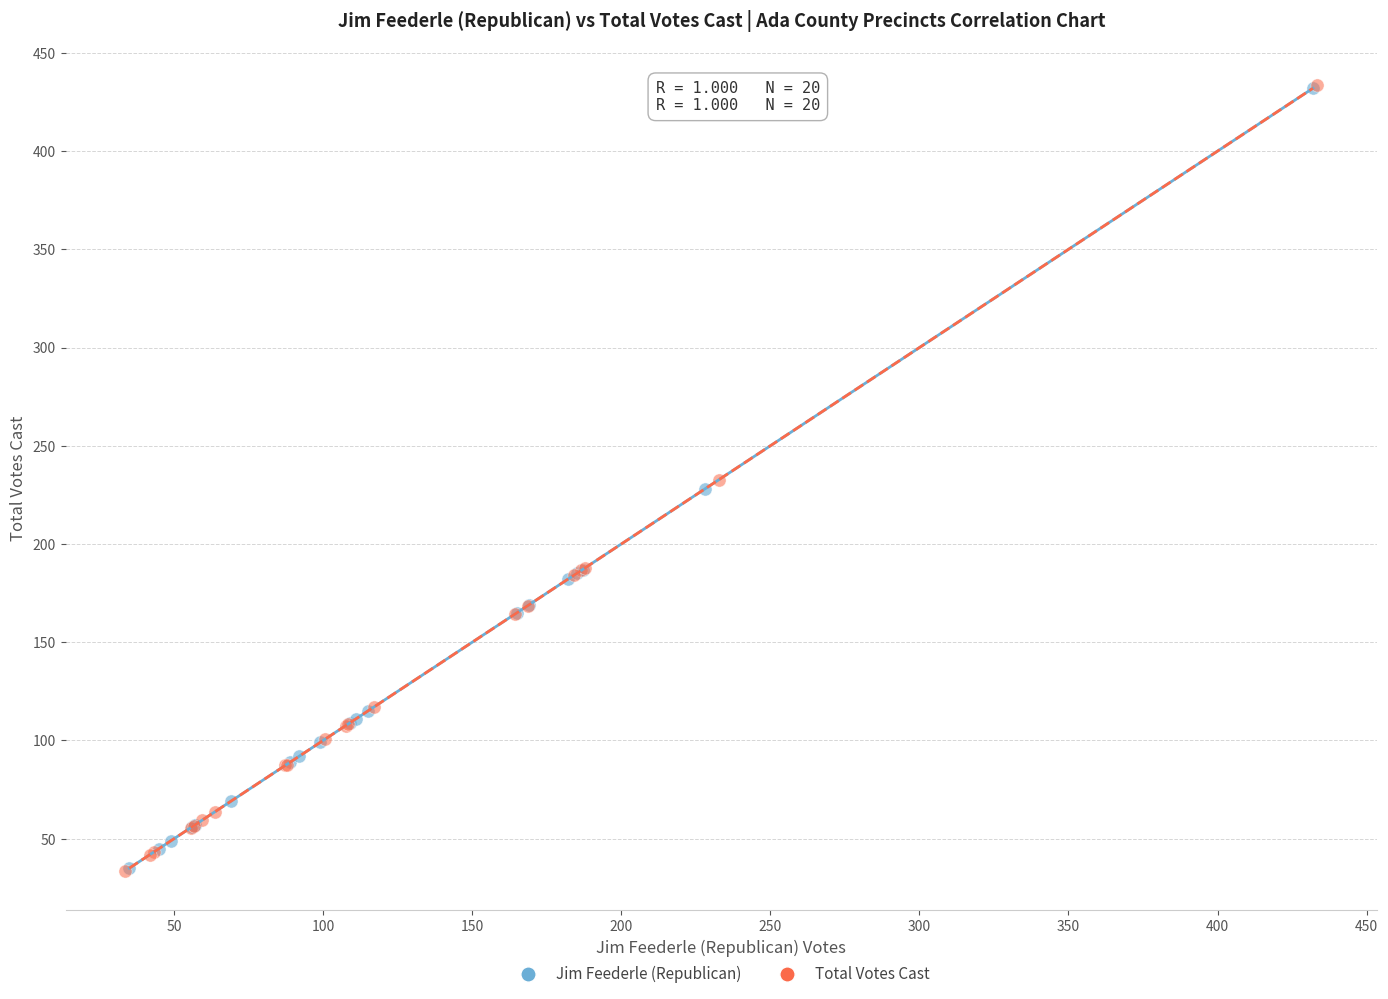

Which series has the largest Y range (max minus min)?

Total Votes Cast